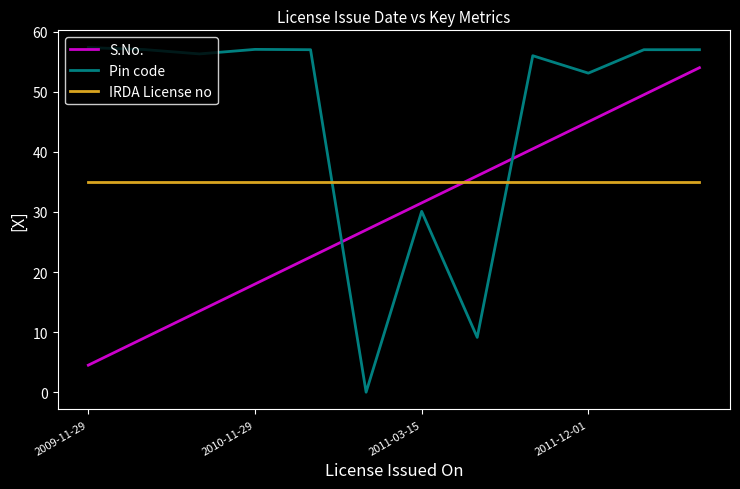

How many times do S.No. and IRDA License no cross each other?

1